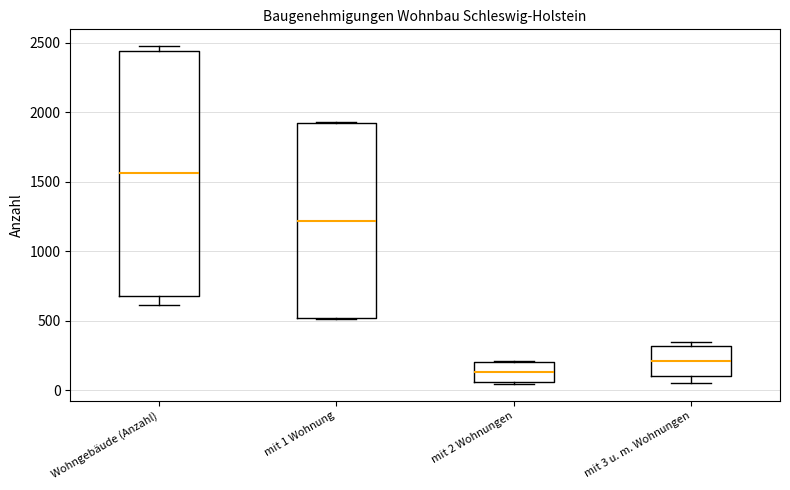

Where is the lower edge of the box for mit 2 Wohnungen on the y-axis? The values are not printed on the chart, so give them approximately, as read against the axis.

50